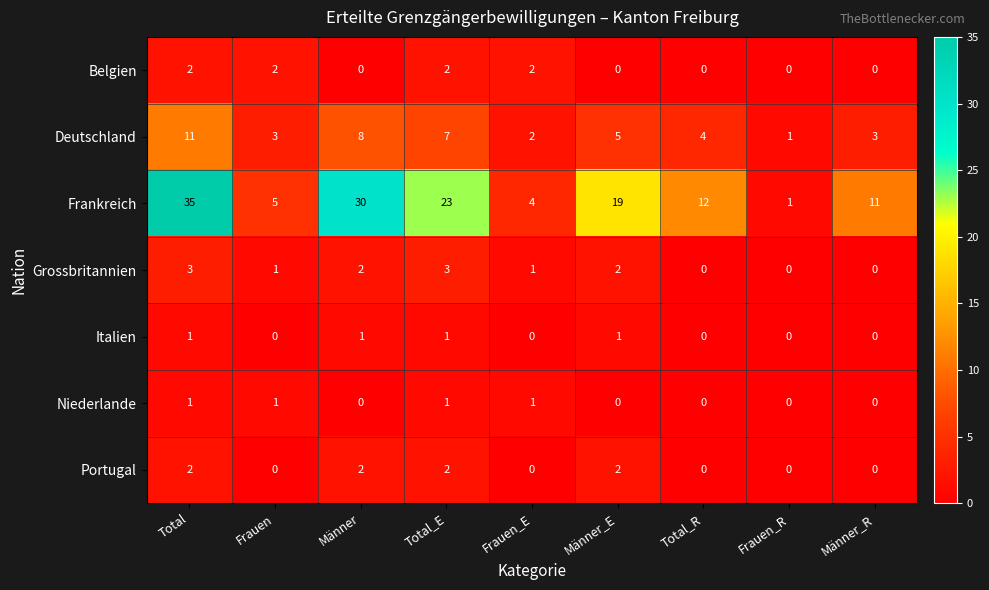

Which series has the largest range (max minus min)?

Frankreich